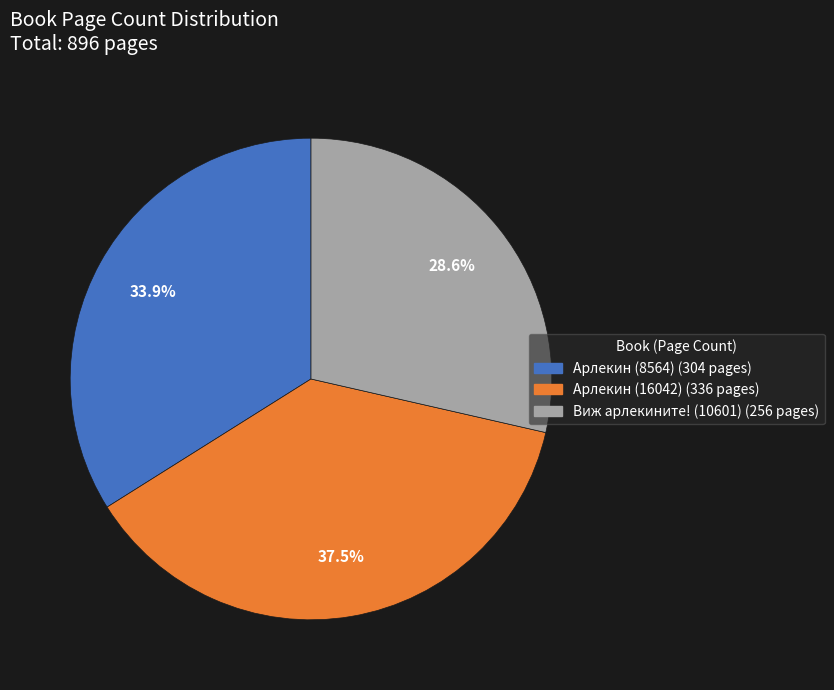

Between Виж арлекините! (10601) and Арлекин (8564), which is larger?

Арлекин (8564)